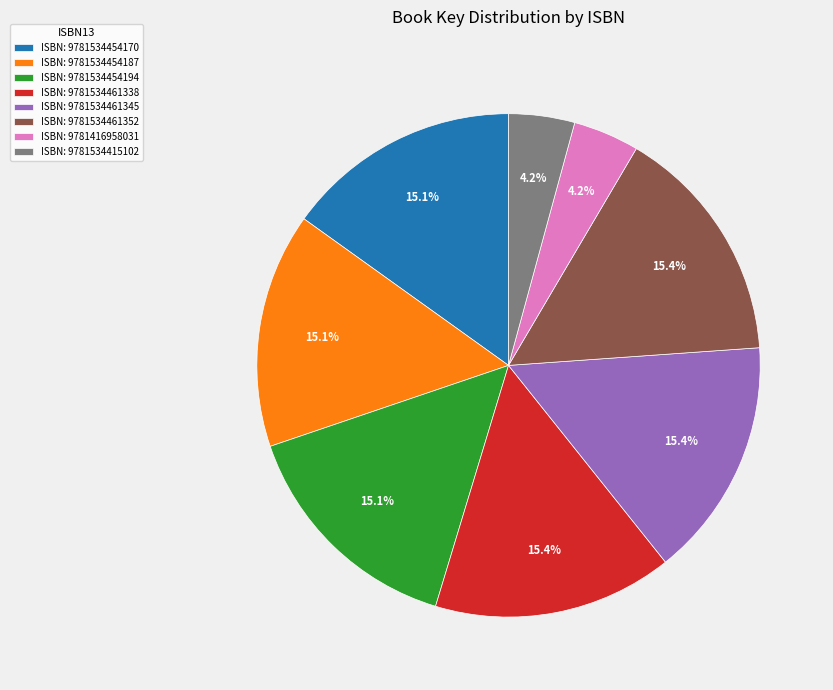

Do ISBN: 9781534415102 and ISBN: 9781534454194 together represent more than half of the pie?

No